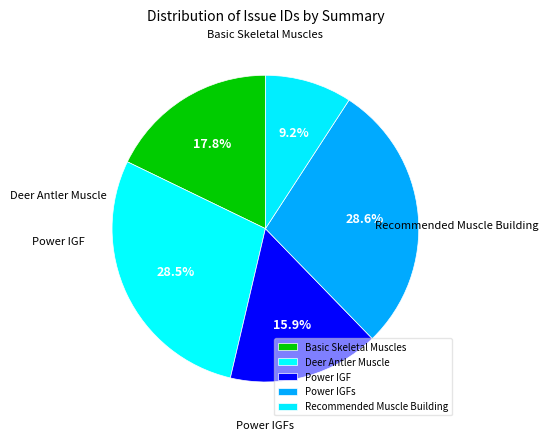

True or false: Deer Antler Muscle accounts for 29% of the total.

True